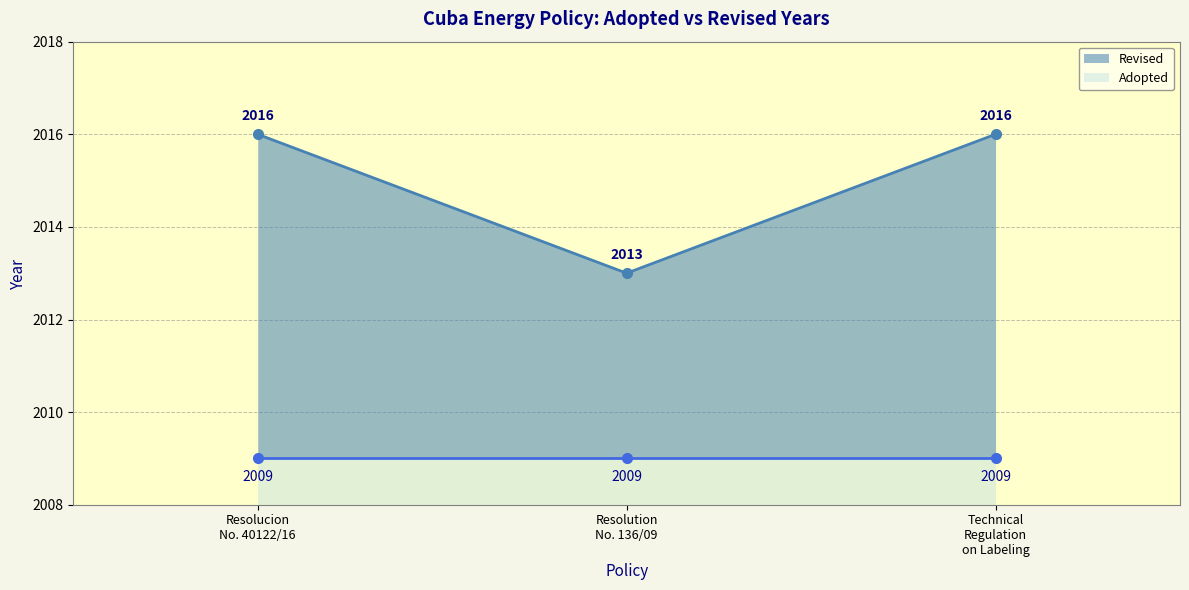

What is the difference between the values at Resolucion No. 40122/16 and Resolution No. 136/09?

3